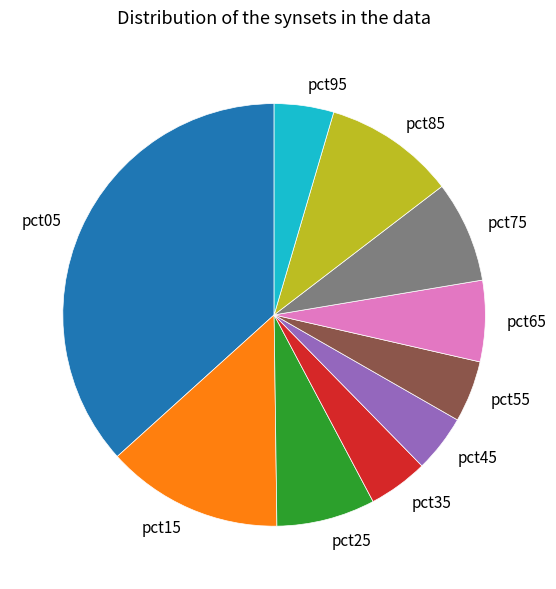

Do pct95 and pct25 together represent more than half of the pie?

No